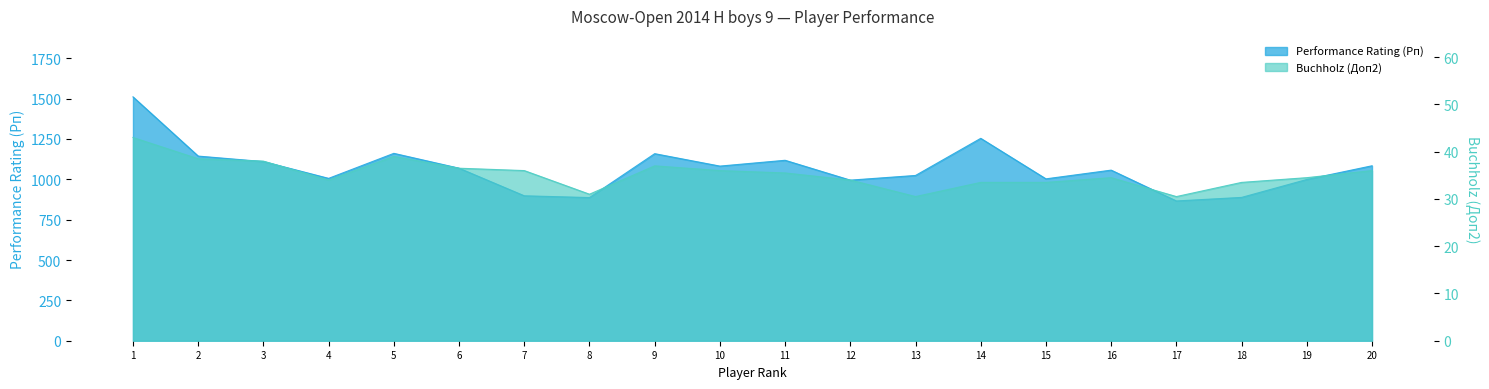

What is the average value of the Performance Rating (Рп) series?

1065.8